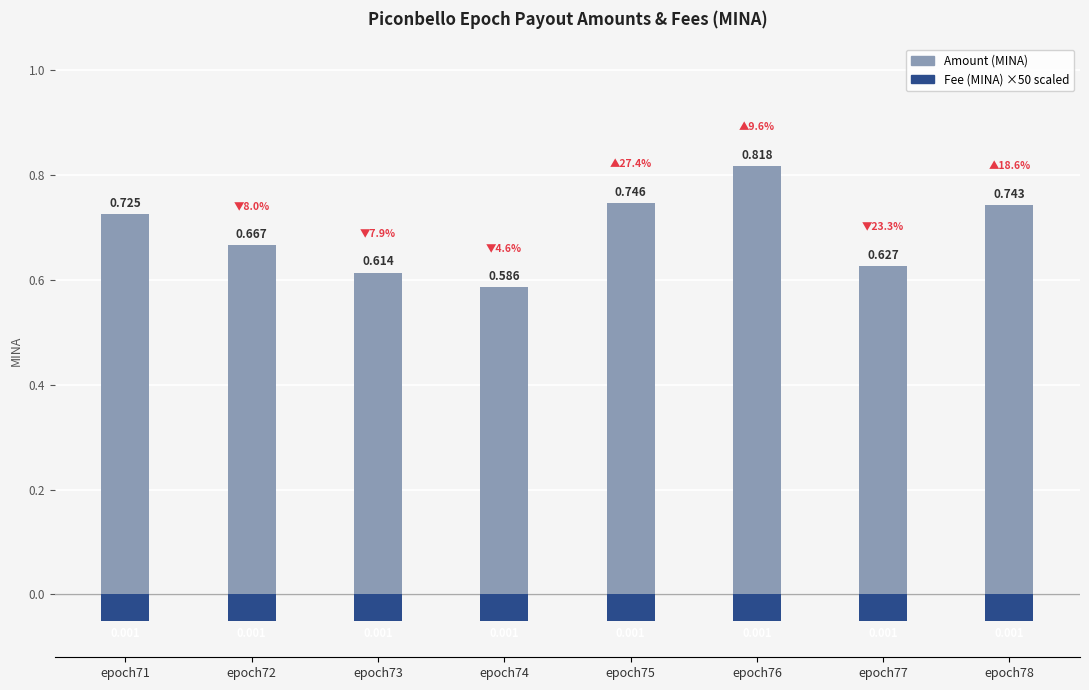

Is the value of Amount (MINA) at epoch71 greater than the value of Fee (MINA) ×50 scaled at epoch76?

Yes